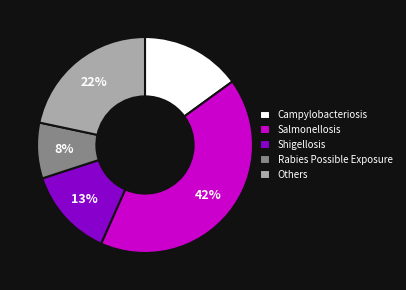

True or false: Others accounts for 22% of the total.

True